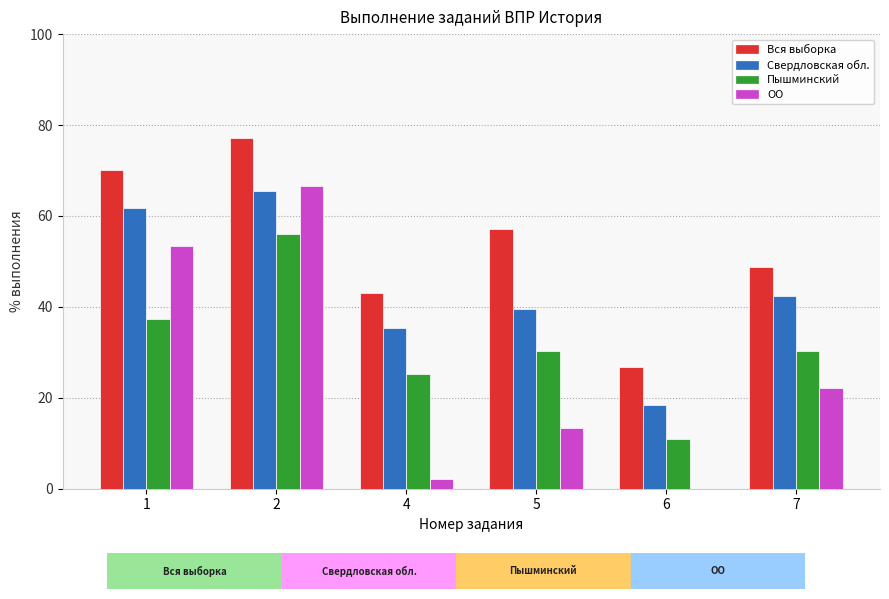

How many series are shown in this chart?

4